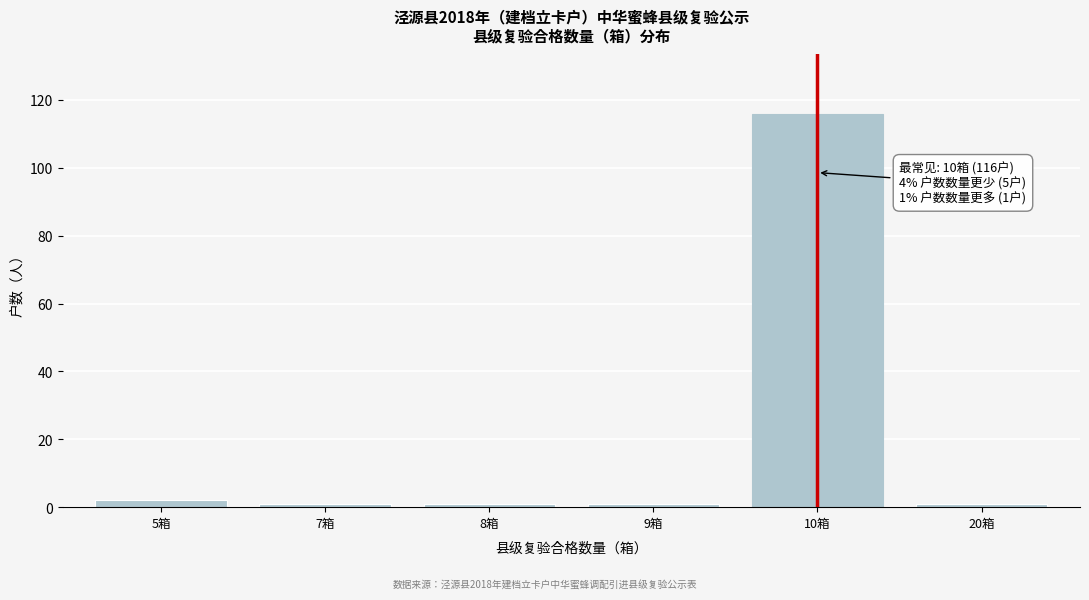

Reading left to right, transcribe all the data shown in this chart.

2	1	1	1	116	1